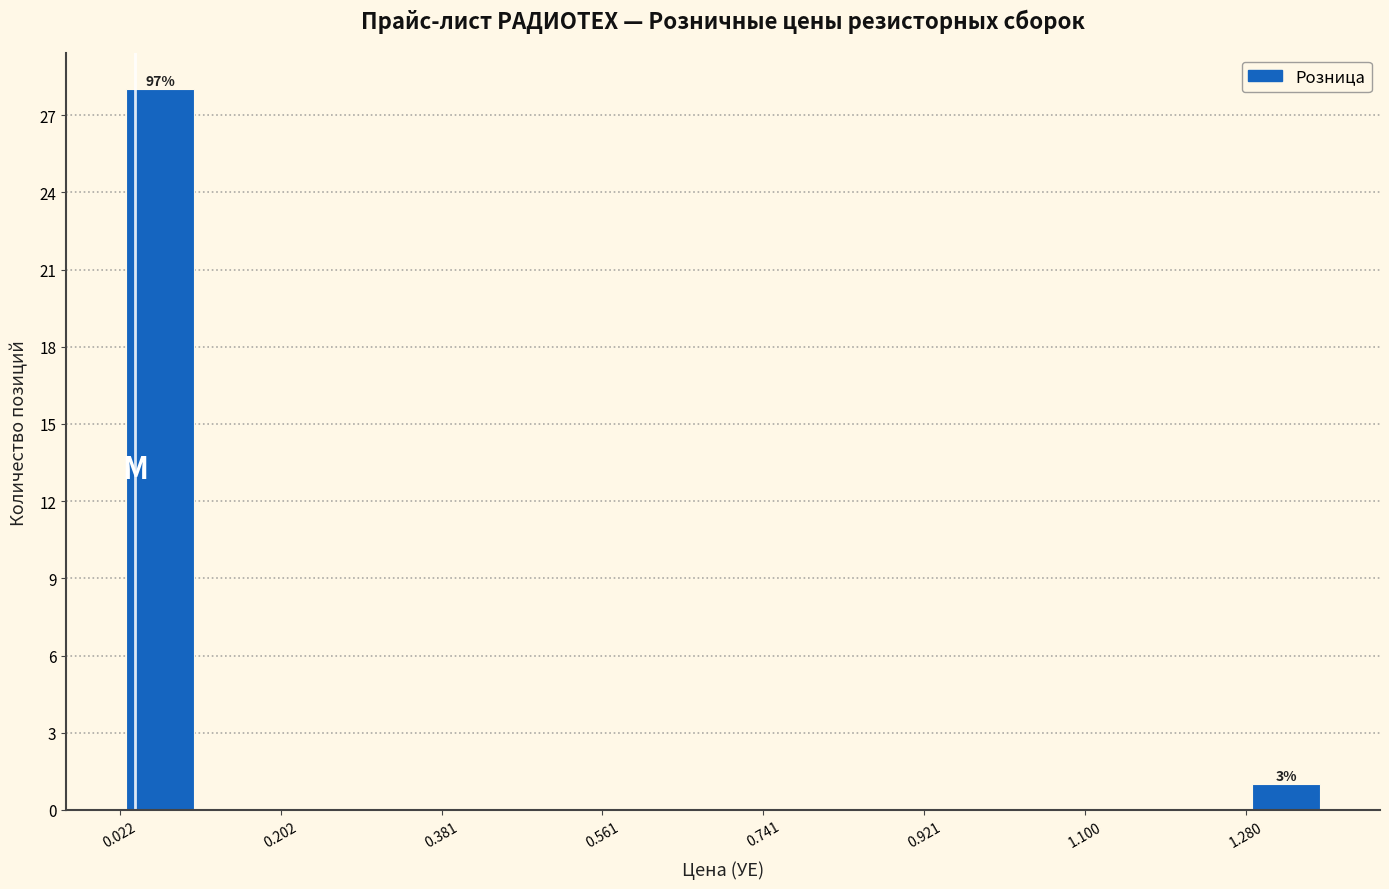

Which range on the x-axis has the tallest bar?

0.02 to 0.12